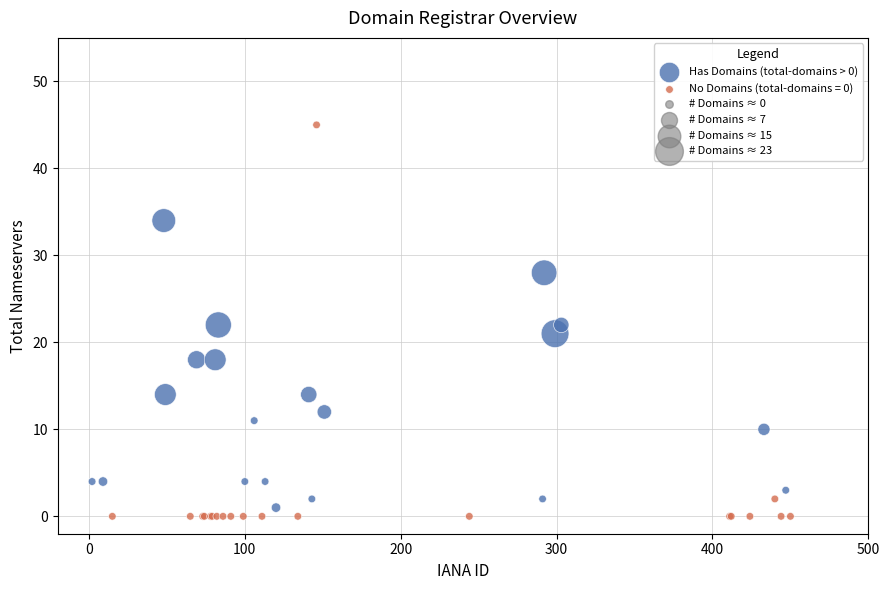

Which series contains the highest Y value?

No Domains (total-domains = 0)